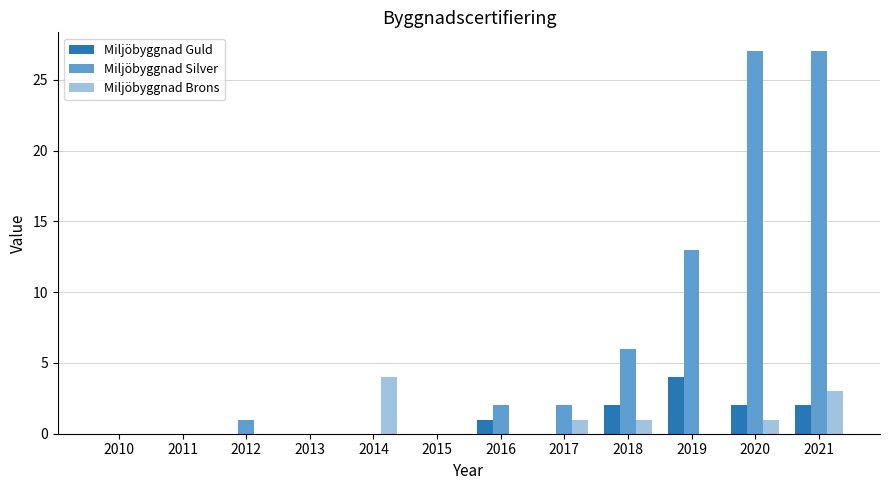

Which series changed the most between 2015 and 2019?

Miljöbyggnad Silver